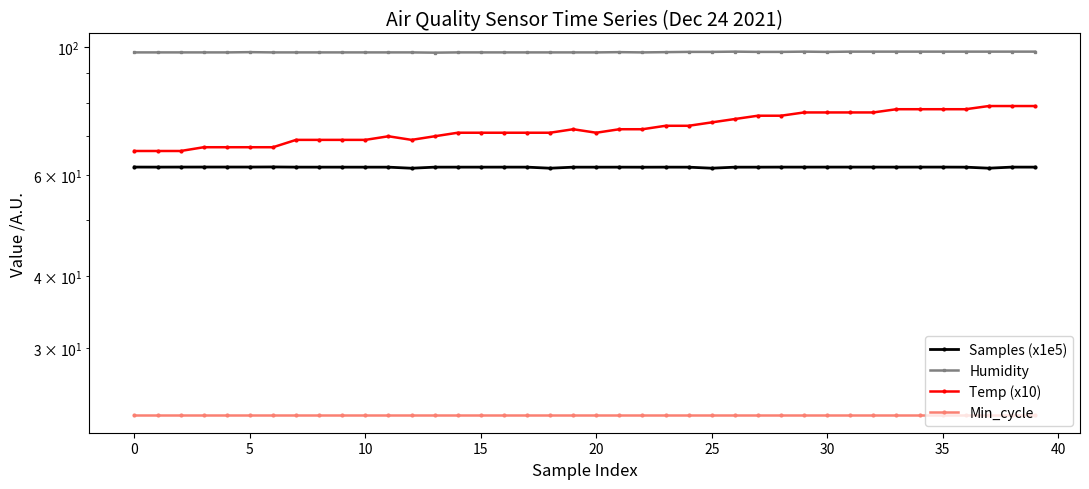

Is it true that Min_cycle equals 39.0 at 10?

False